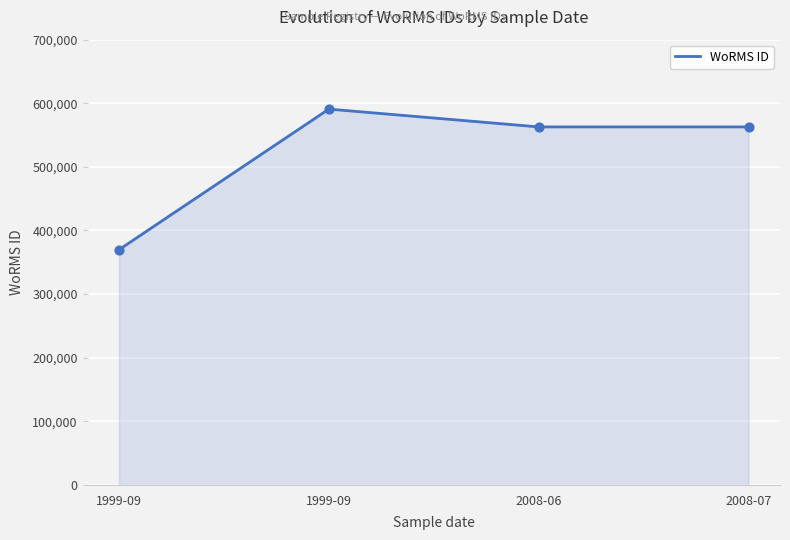

What is the change in value from 1999-09 to 2008-06?

+192997